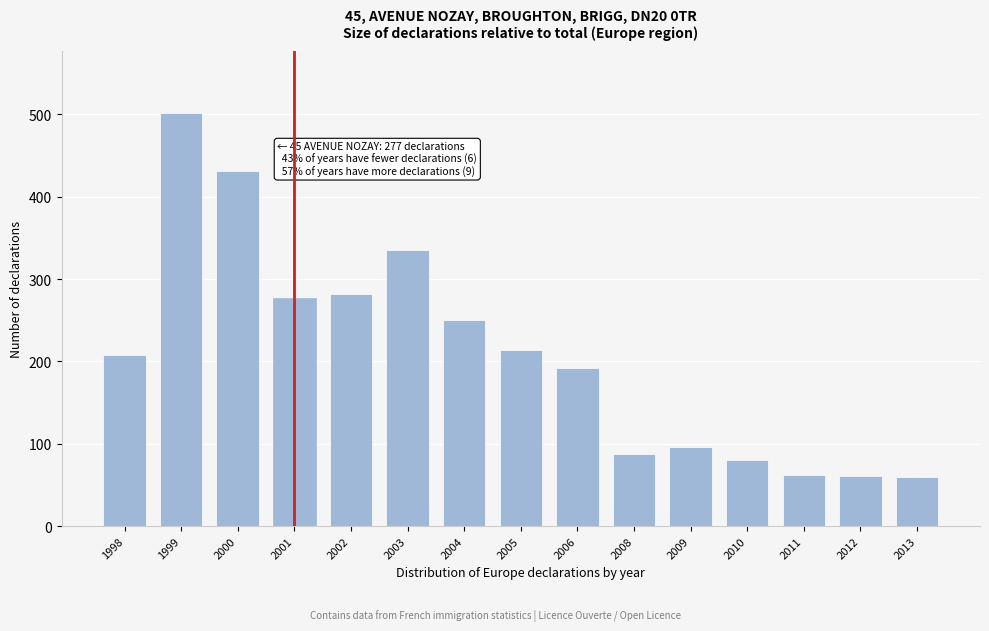

What is the value of the 9th bar from the left?

192